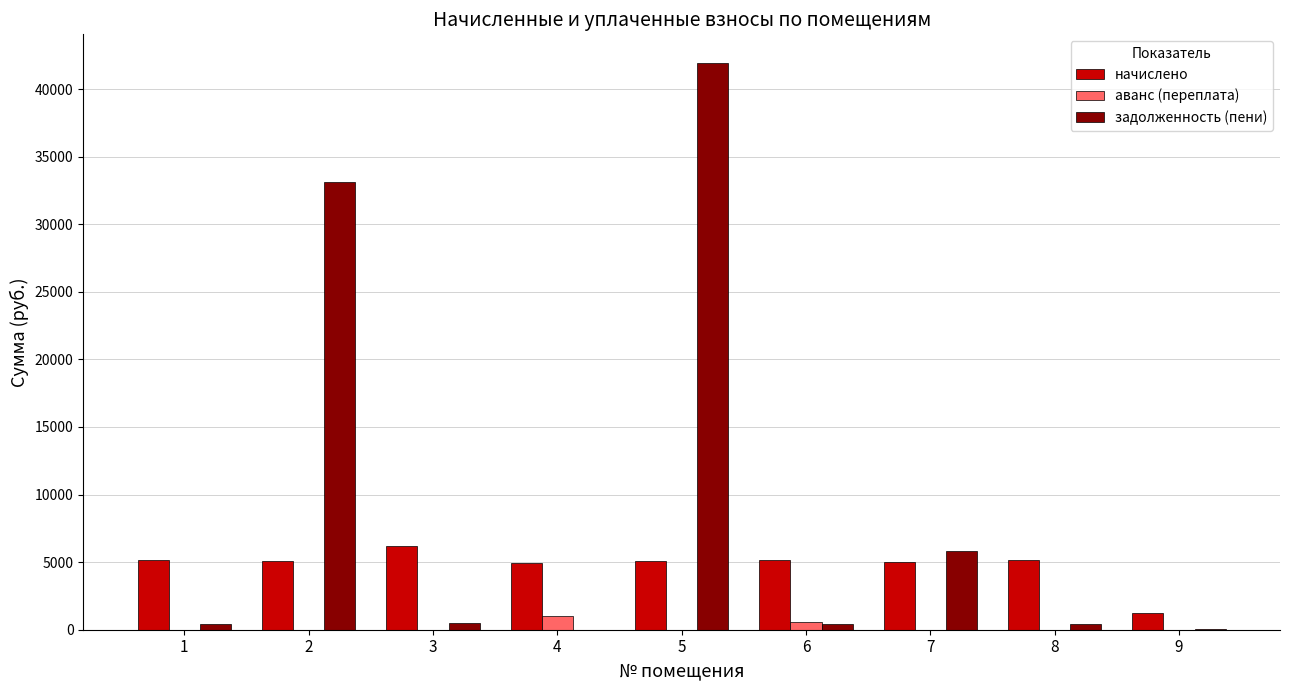

What are all the series names shown in the legend?

начислено, аванс (переплата), задолженность (пени)